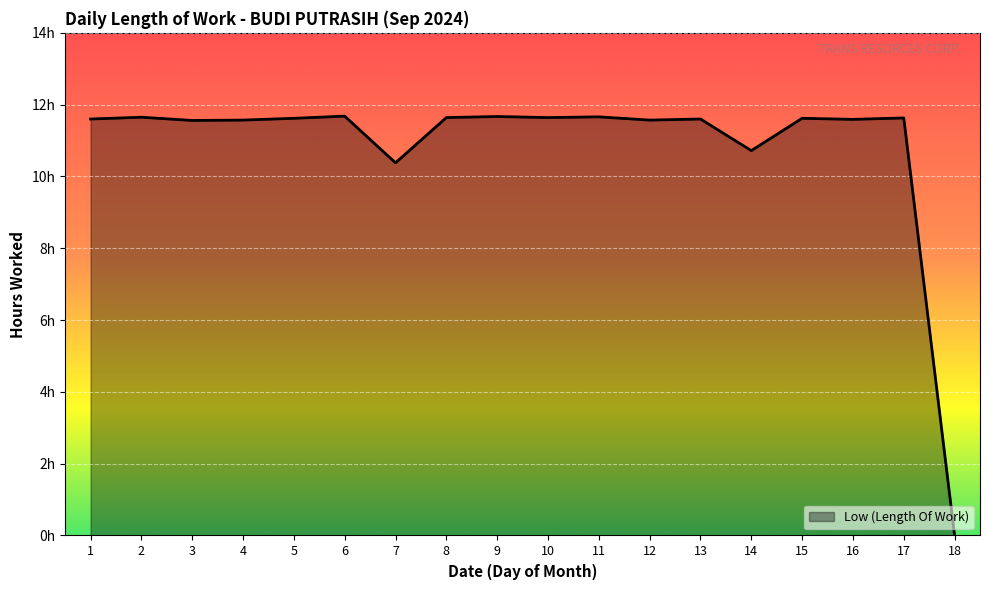

At which label does the data first exceed 11?

1